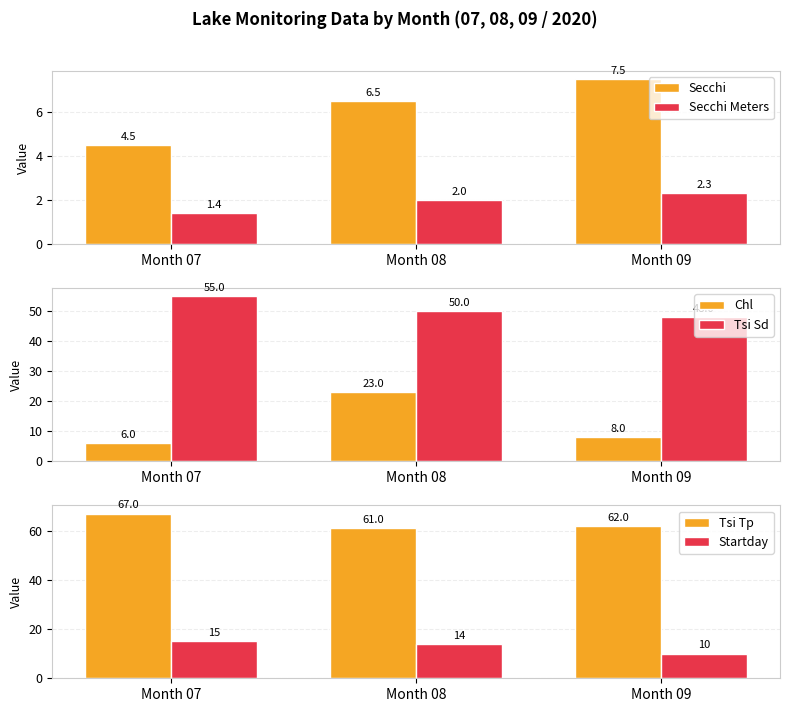

What are all the series names shown in the legend?

Secchi, Secchi Meters, Chl, Tsi Sd, Tsi Tp, Startday